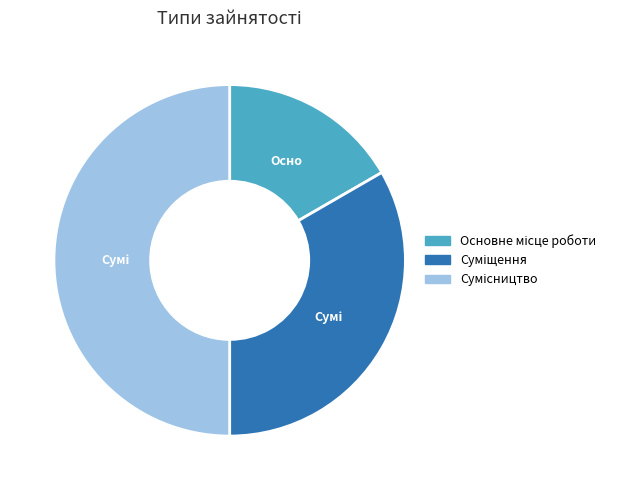

Combined, what portion of the pie is Суміщення and Сумісництво?

83.3%